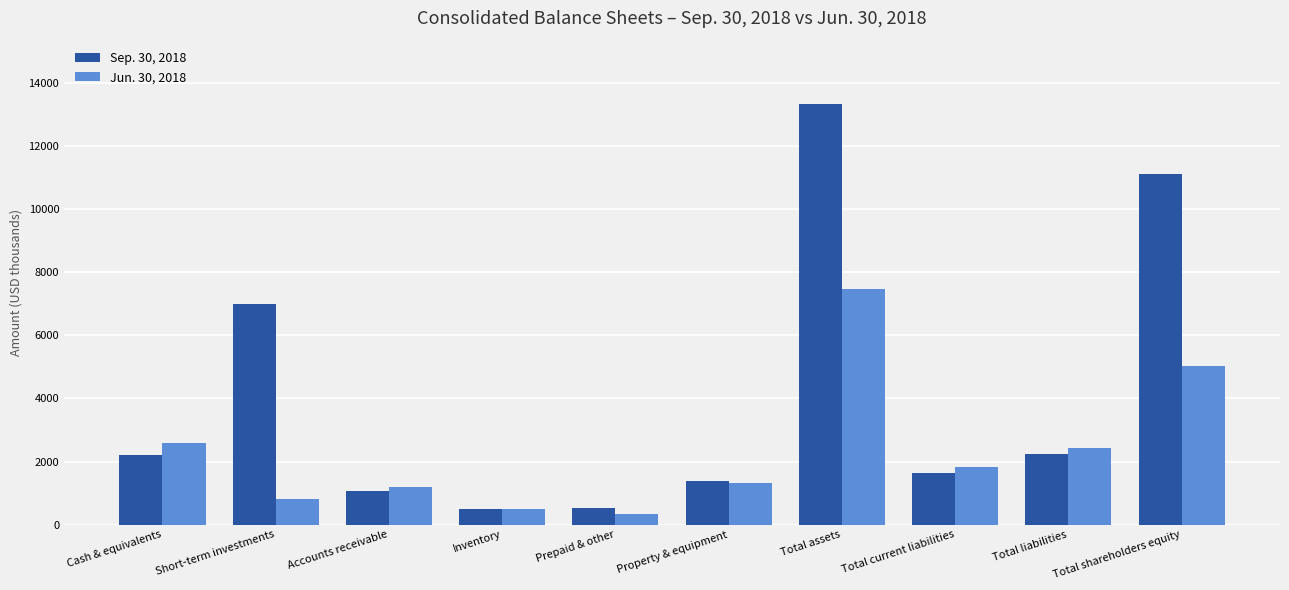

Are the bars grouped side by side (vs. stacked)?

Yes